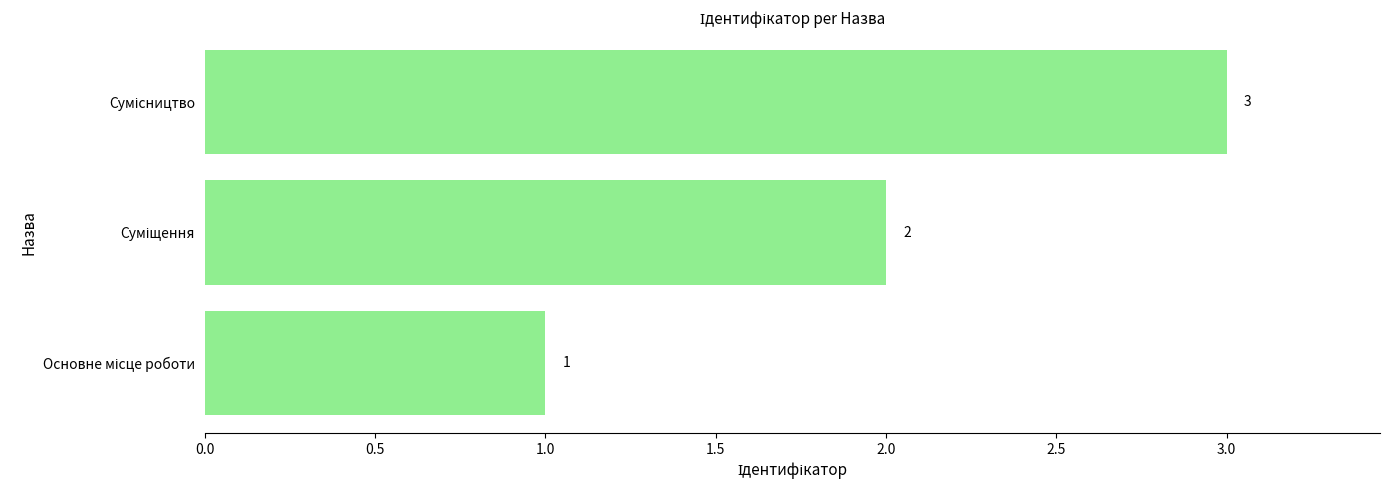

What is the greatest value displayed?

3